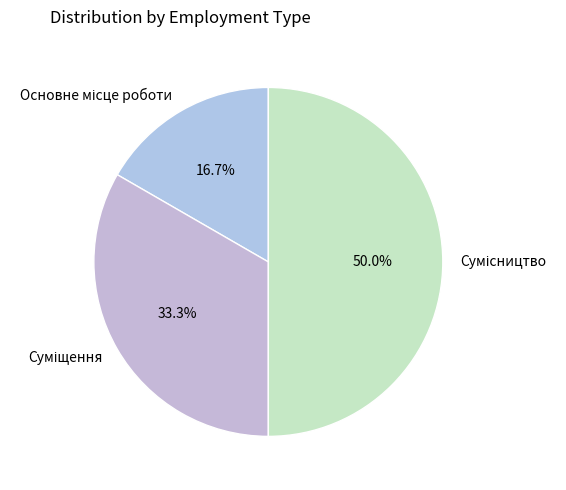

To the nearest percent, what is the difference between the largest and smallest slice percentages?

33%